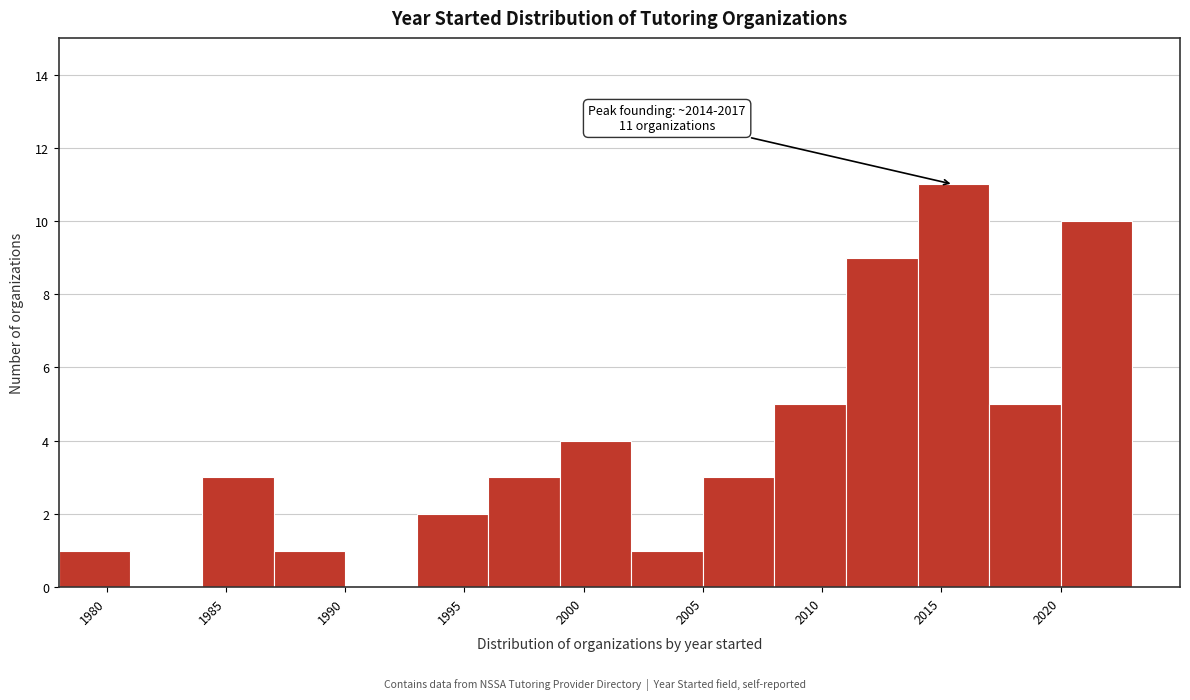

Which range on the x-axis has the tallest bar?

2014 to 2017